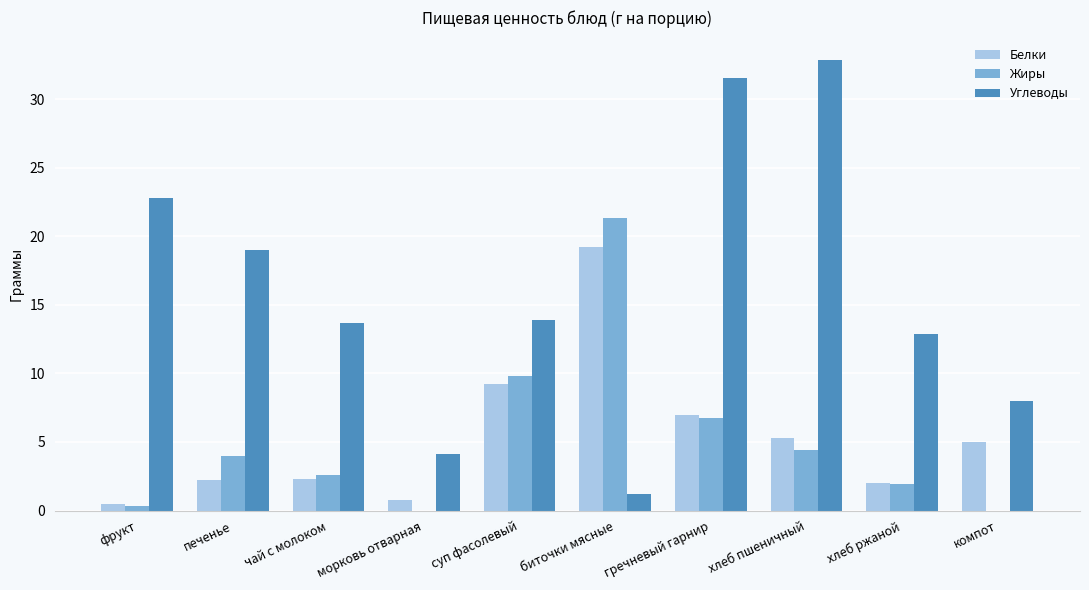

What is the sum of the Жиры values at морковь отварная and хлеб пшеничный?

4.4